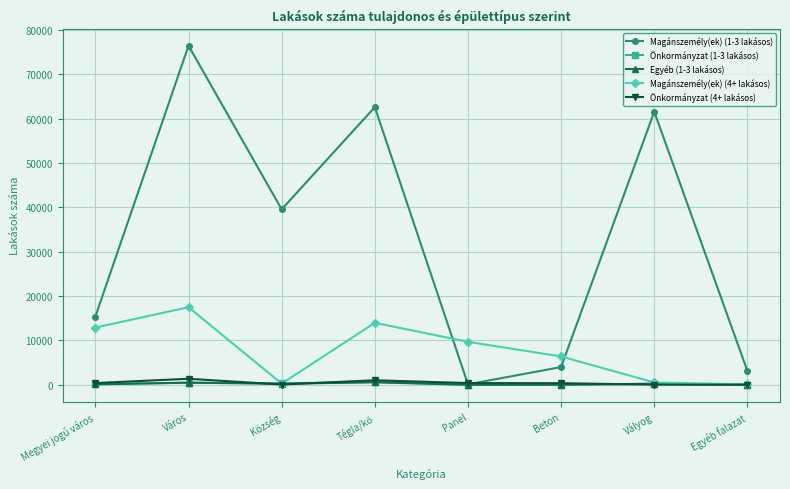

Where is the first local maximum for Önkormányzat (4+ lakásos)?

Város